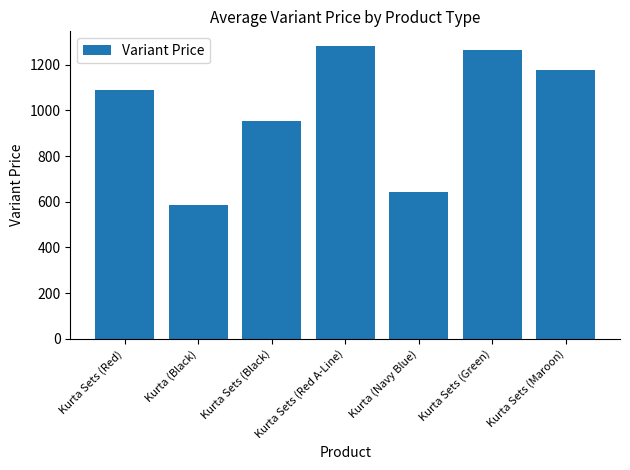

Does the chart contain any negative values?

No